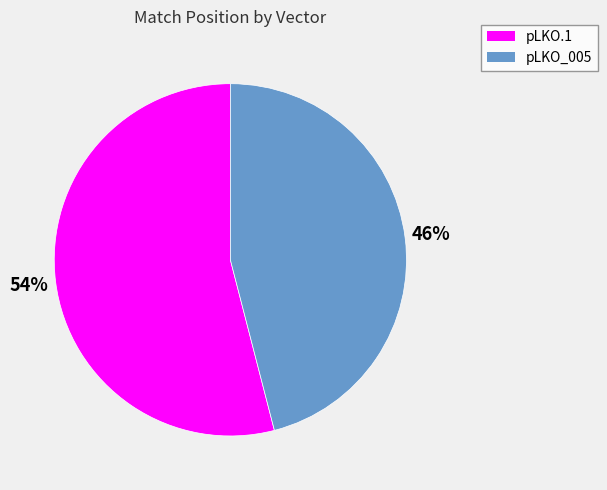

Is there any slice that represents more than half of the pie?

Yes